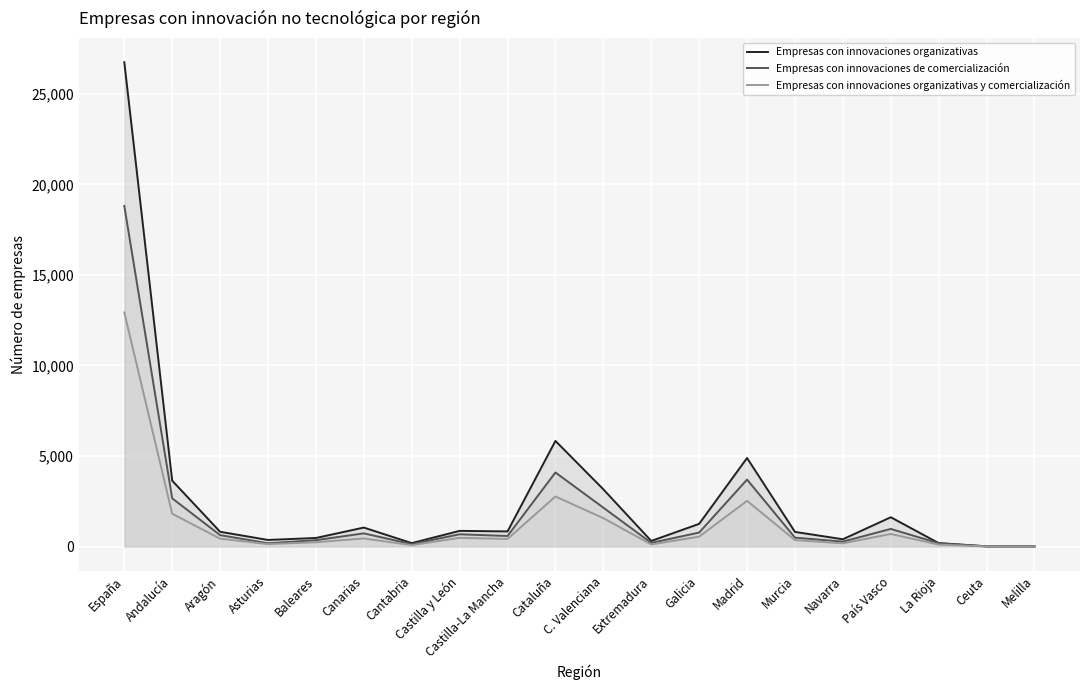

True or false: Empresas con innovaciones organizativas and Empresas con innovaciones de comercialización cross at least once.

False